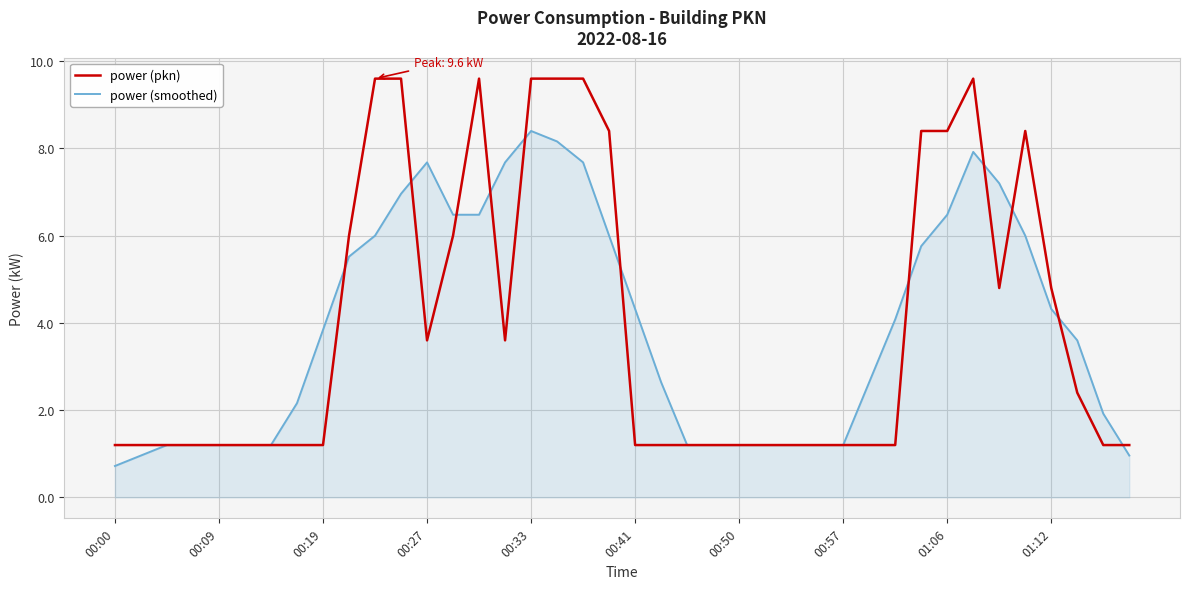

Which series has the largest range (max minus min)?

power (pkn)